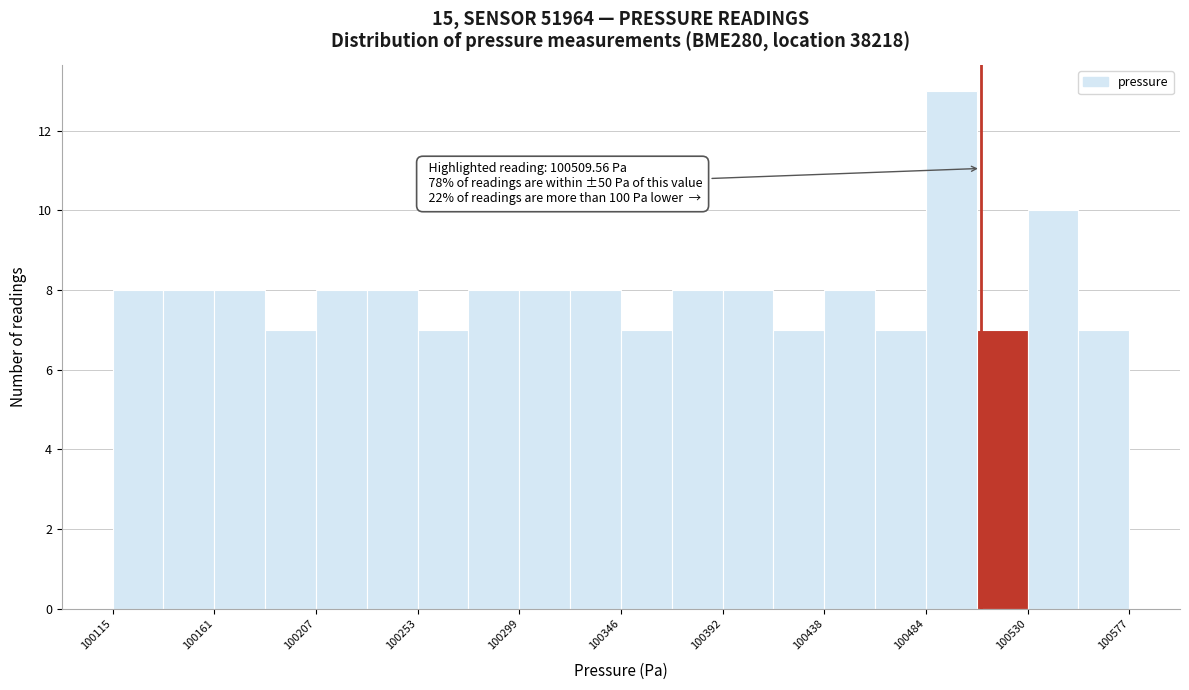

Which range on the x-axis has the tallest bar?

100485 to 100510